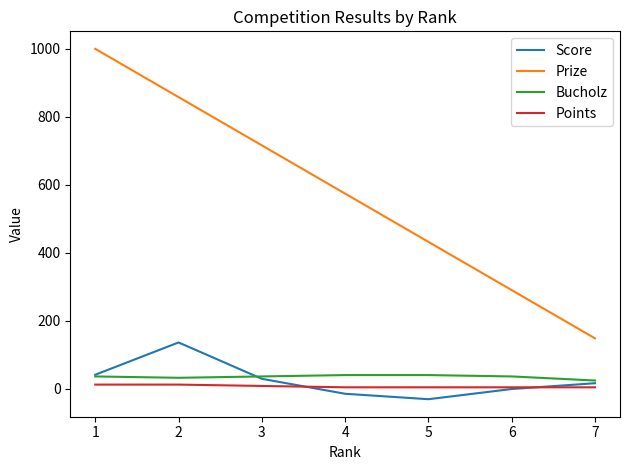

True or false: Score and Prize cross at least once.

False